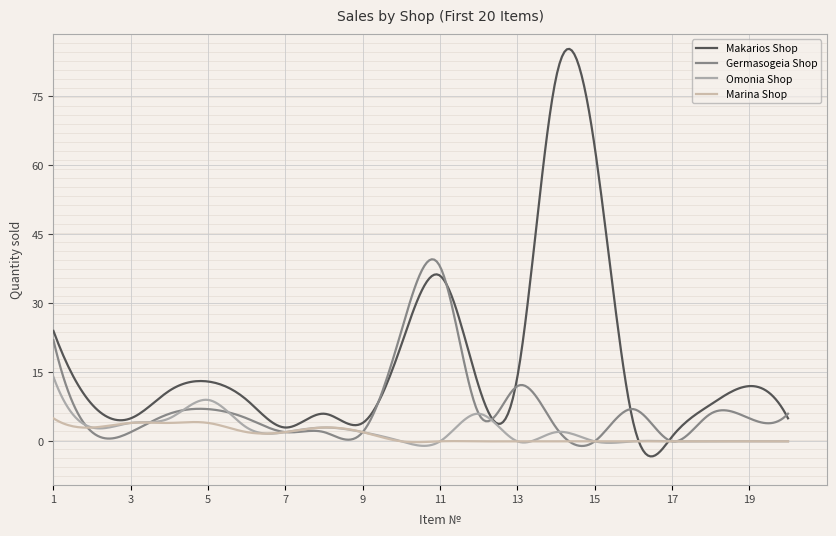

Does the chart display data point markers on the line(s)?

No